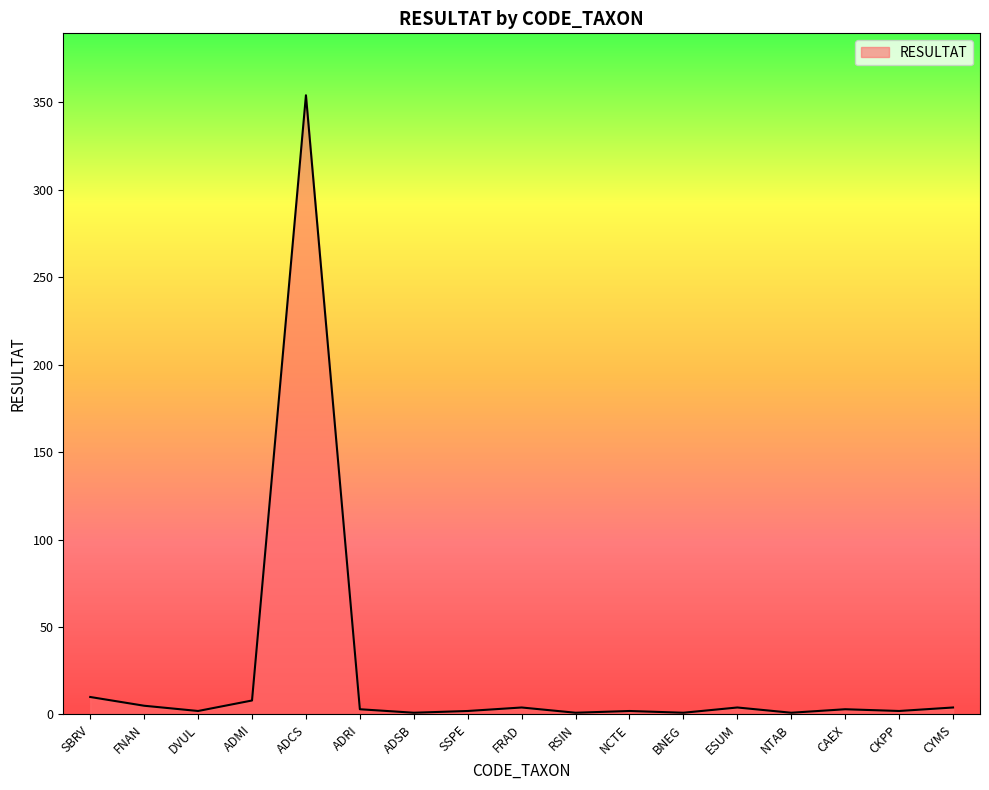

What is the sum of all values?

407